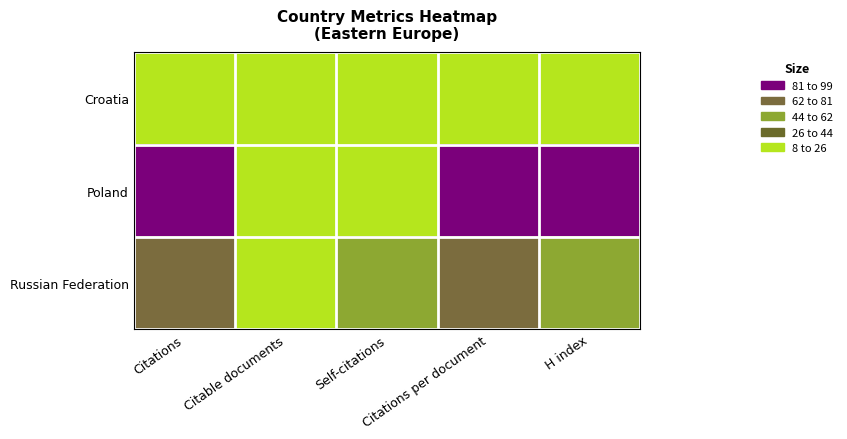

At how many categories does at least one series exceed 20?

3